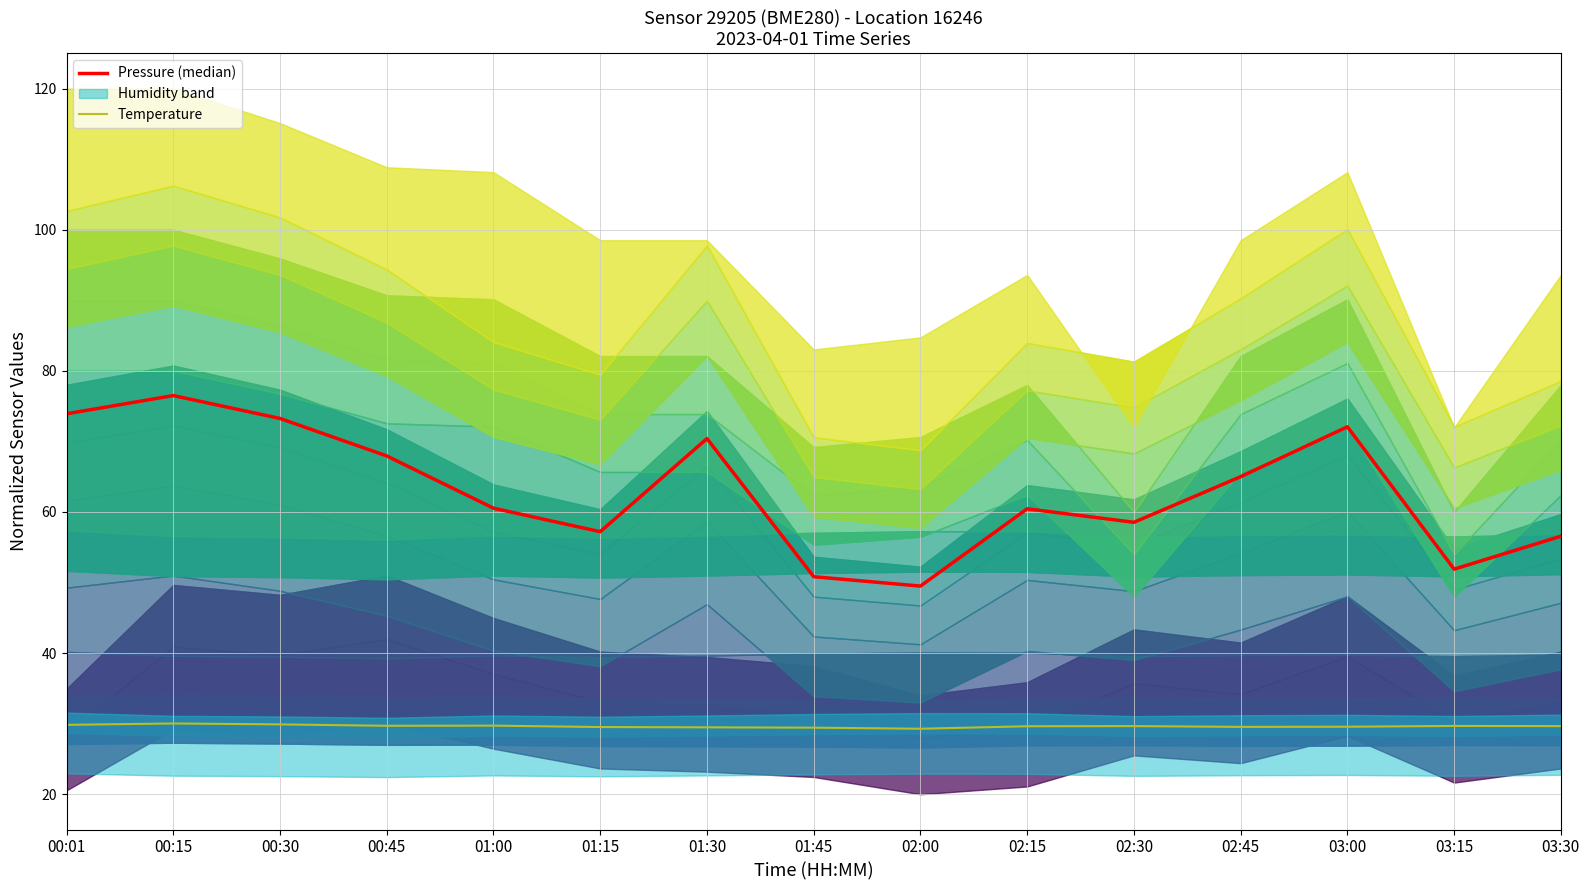

The Temperature series shows 29.7 at 03:15. True or false?

True